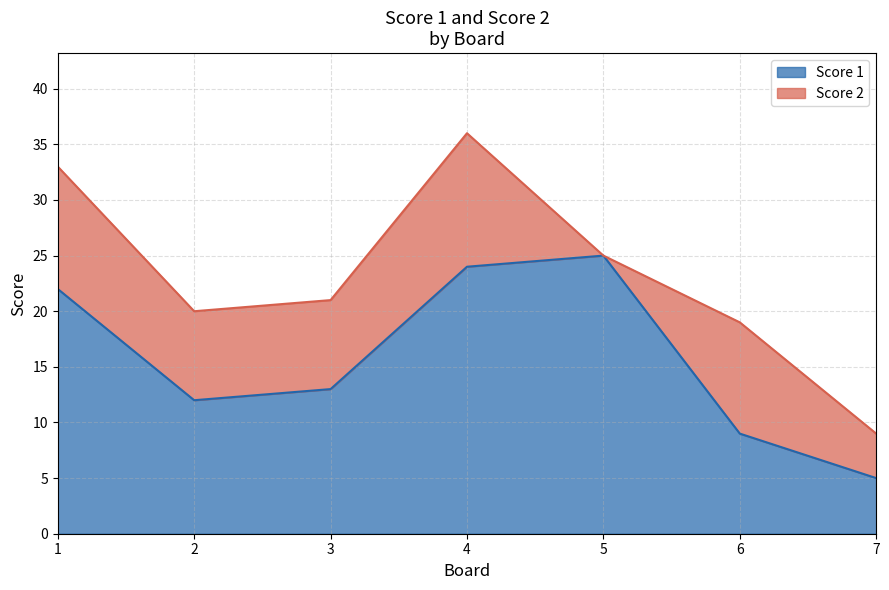

Is it true that the value at 6 is 9?

True